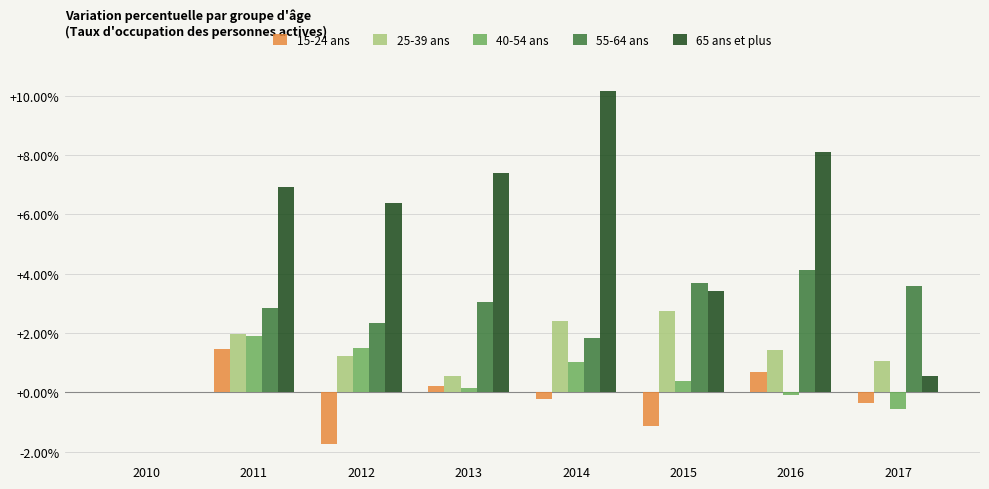

Is the value of 40-54 ans at 2014 greater than the value of 55-64 ans at 2017?

No